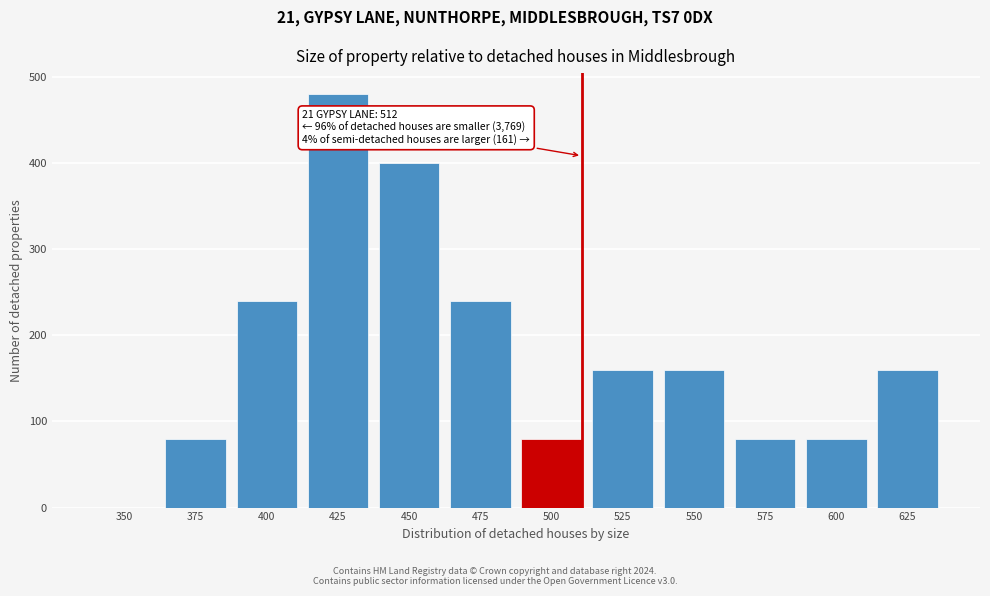

Reading left to right, what are all the values shown in this chart?

350=0	375=80	400=240	425=480	450=400	475=240	500=80	525=160	550=160	575=80	600=80	625=160